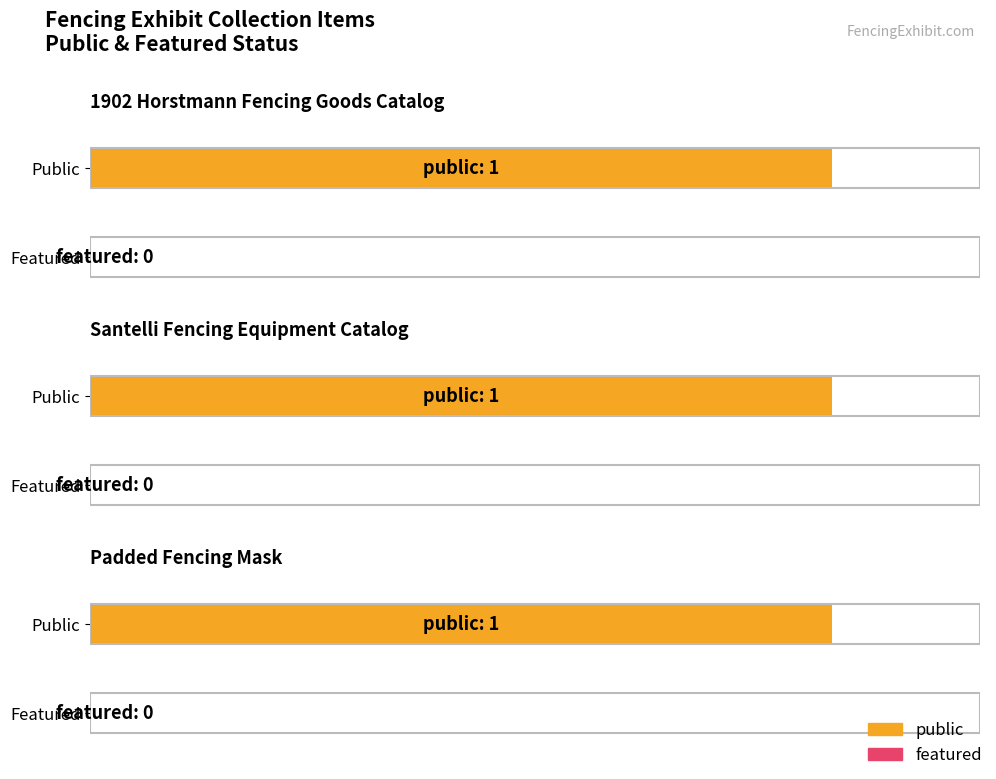

What is the greatest value displayed?

1